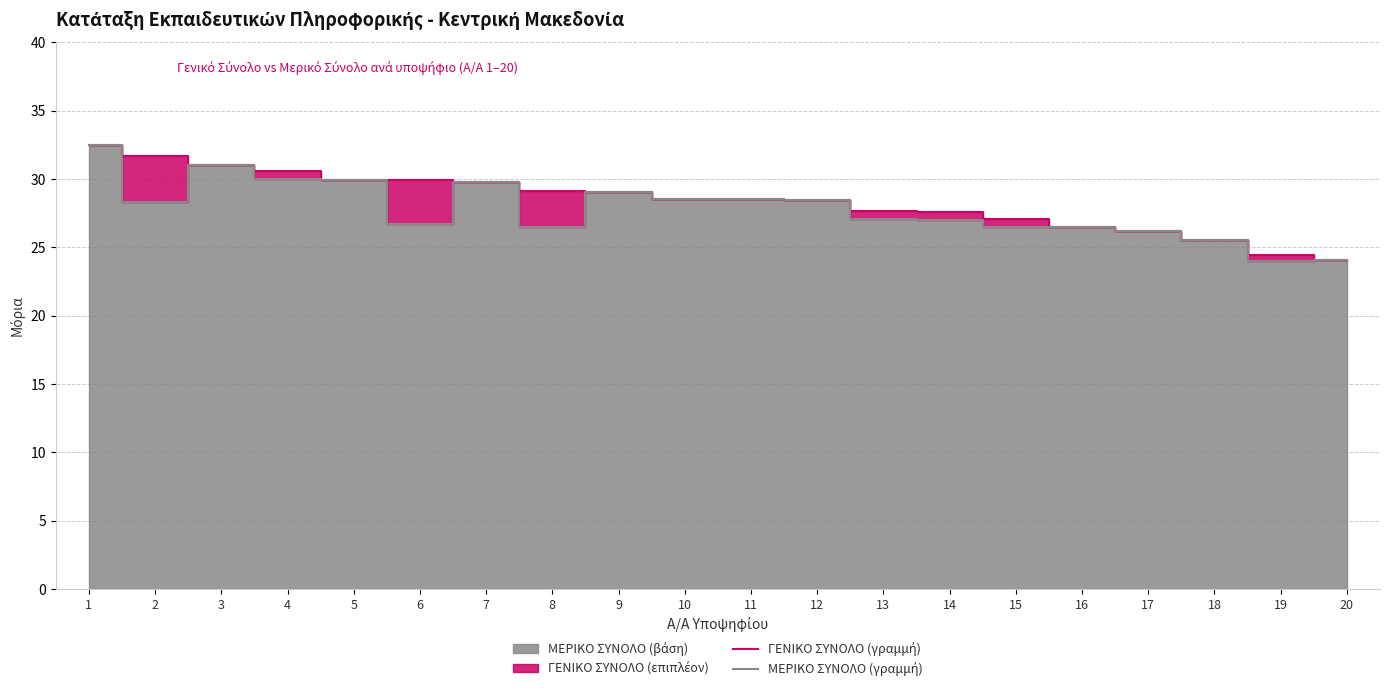

Is the value of ΜΕΡΙΚΟ ΣΥΝΟΛΟ (γραμμή) at 6 greater than the value of ΓΕΝΙΚΟ ΣΥΝΟΛΟ (γραμμή) at 11?

No